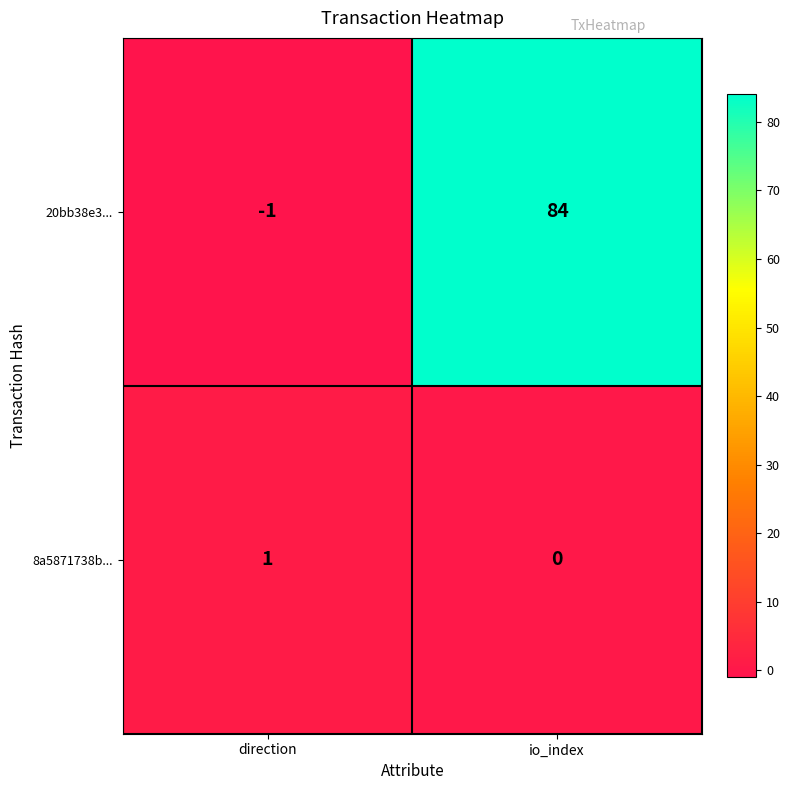

At direction, list the series in order from largest to smallest.

8a5871738b..., 20bb38e3...